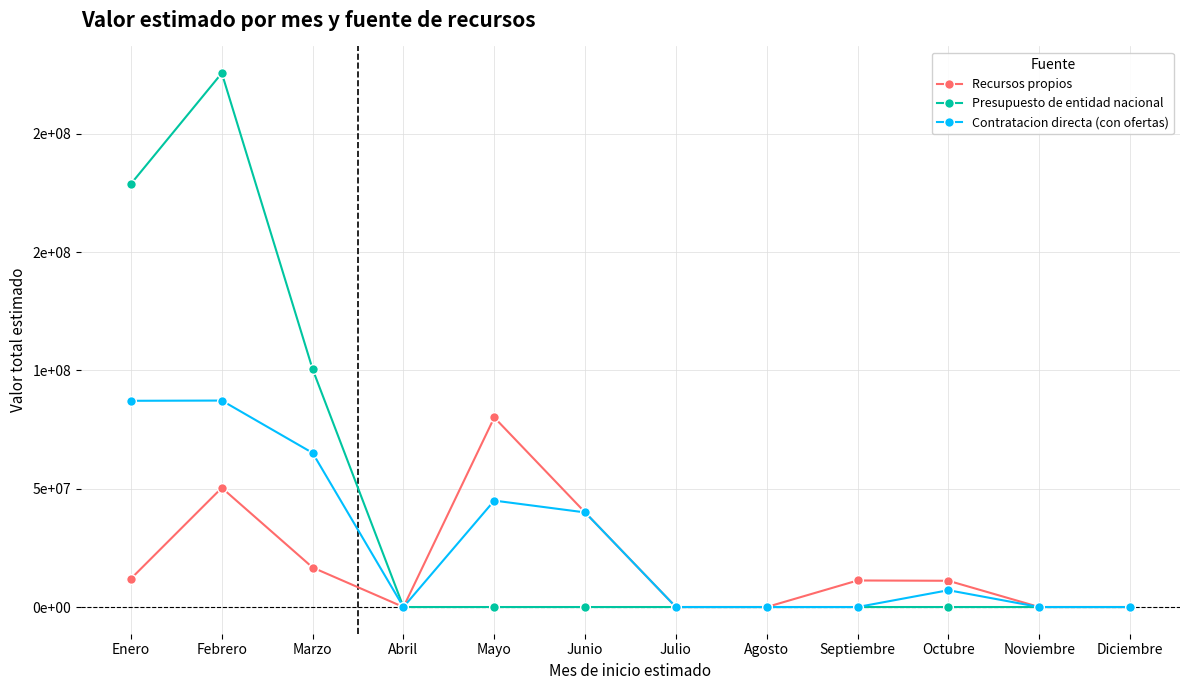

Is this an area chart (filled region under the line)?

No